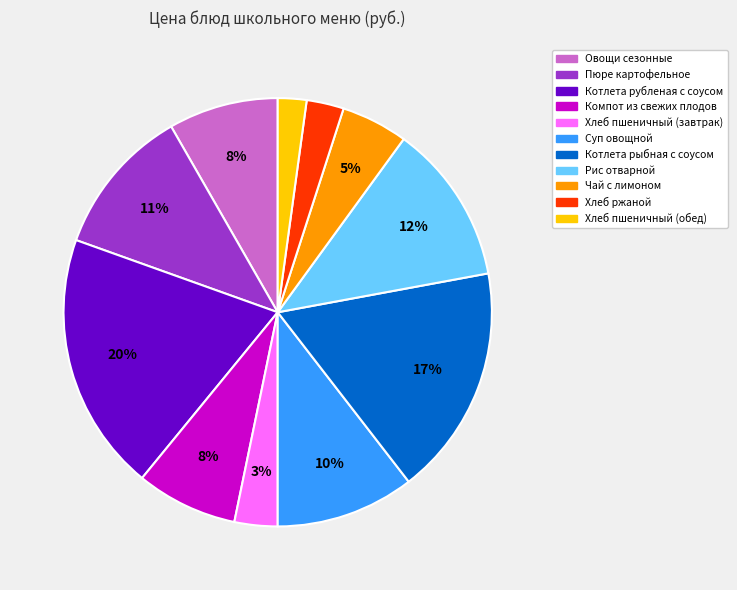

To the nearest percent, what portion does Компот из свежих плодов represent?

8%